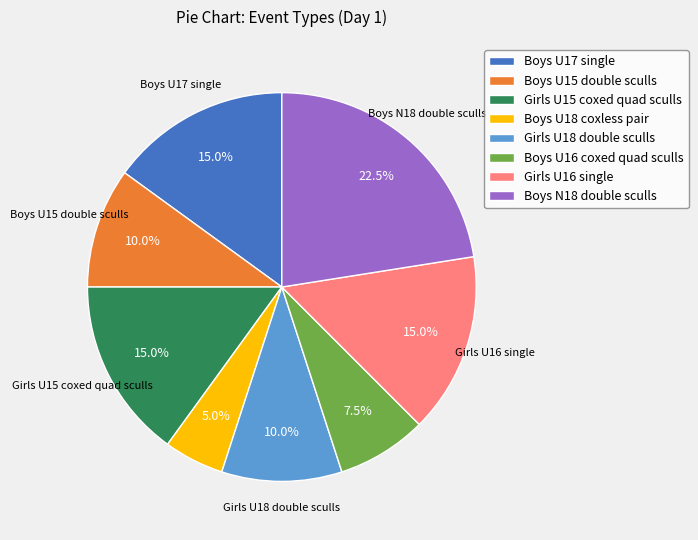

Do Girls U18 double sculls and Girls U15 coxed quad sculls together represent more than half of the pie?

No